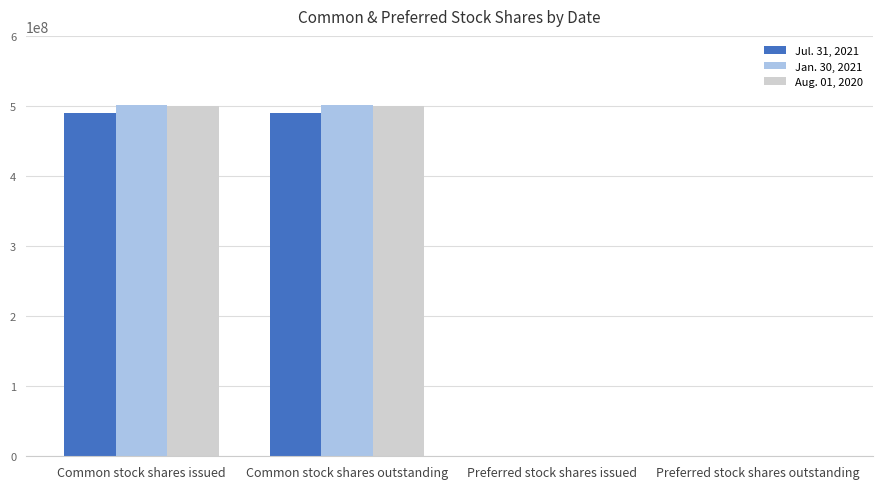

What are all the series names shown in the legend?

Jul. 31, 2021, Jan. 30, 2021, Aug. 01, 2020